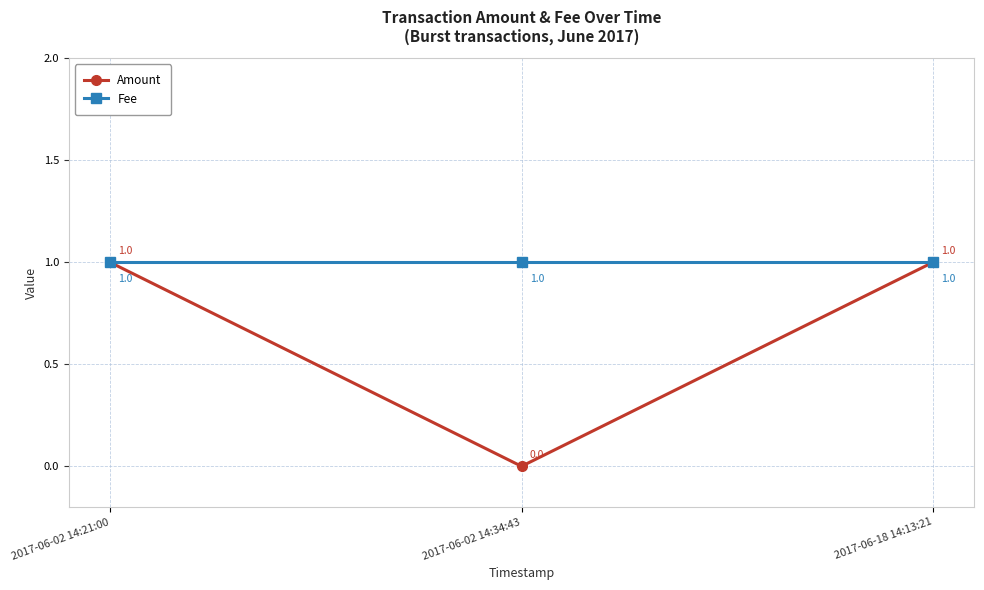

What is the sum of the Fee values at 2017-06-02 14:34:43 and 2017-06-02 14:21:00?

2